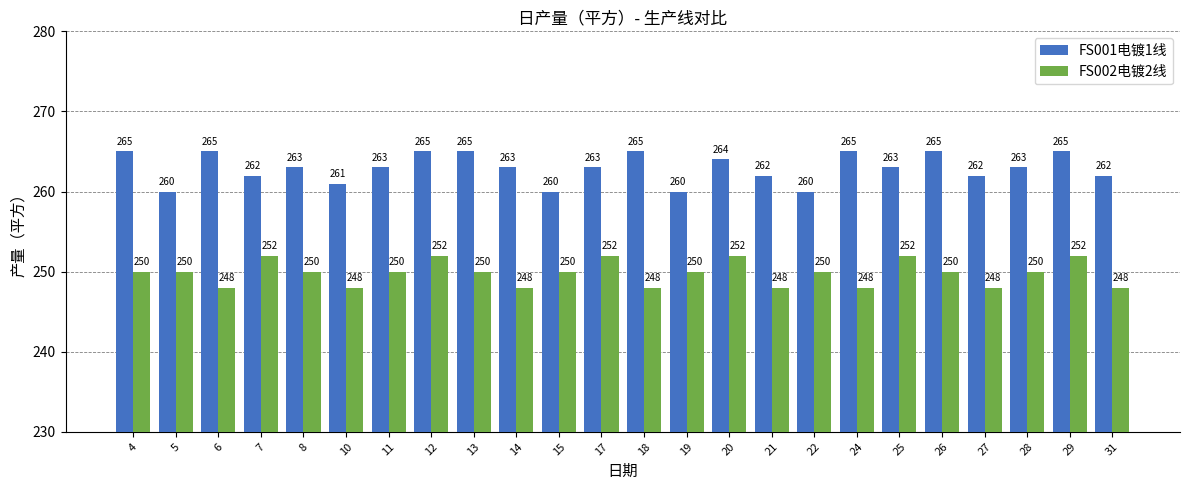

Rank the series by their maximum value, from lowest to highest.

FS002电镀2线, FS001电镀1线